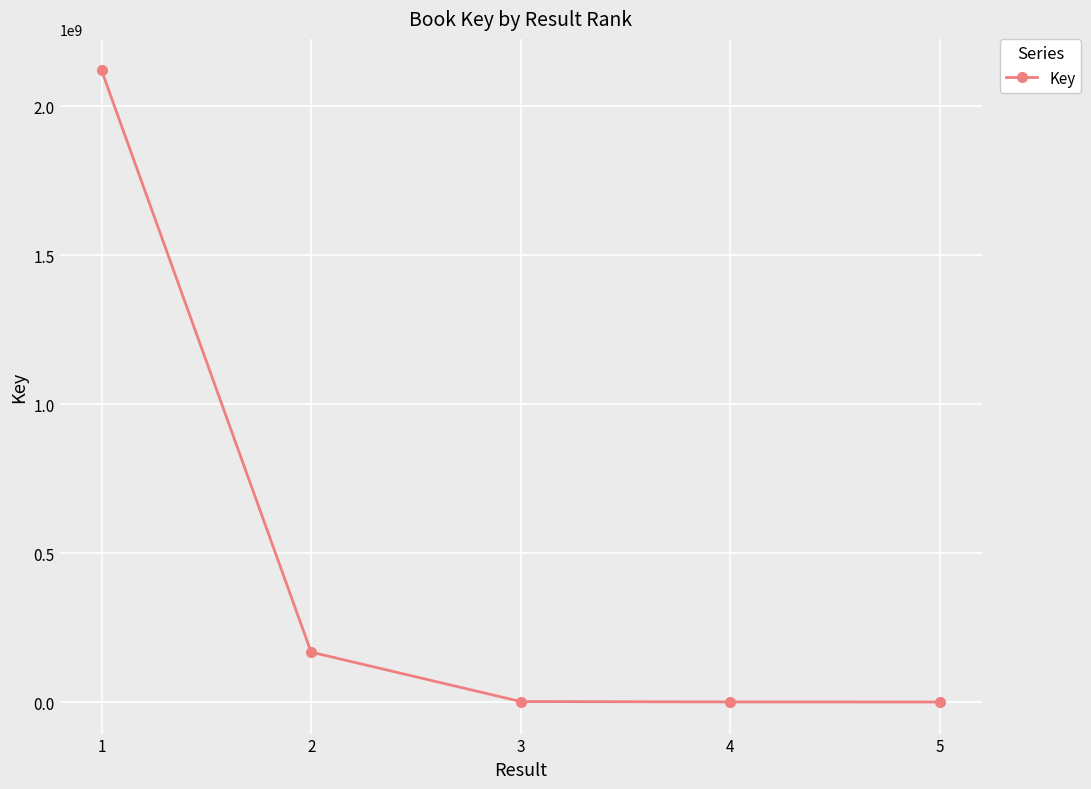

The chart shows a value of 2120109306 at 1. True or false?

True